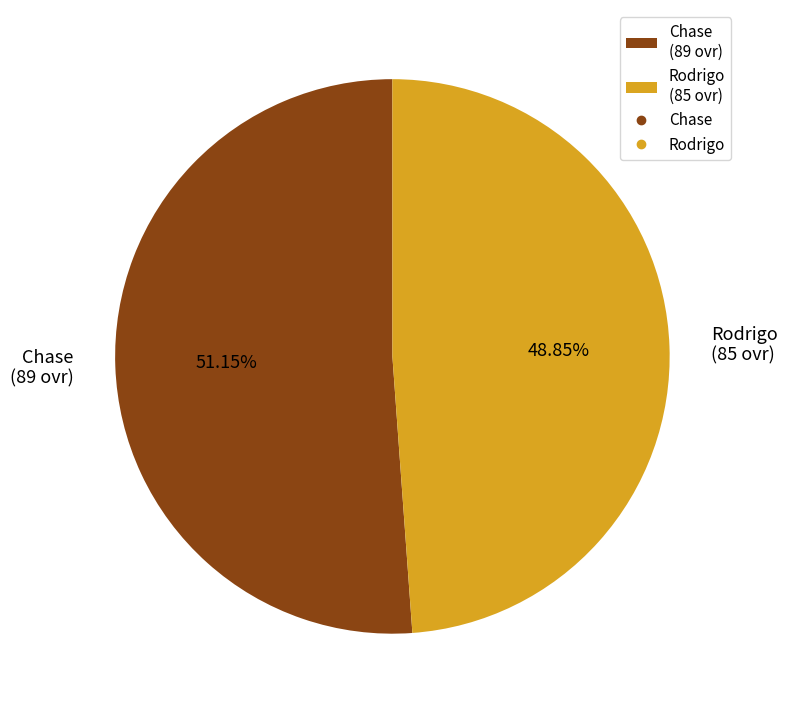

How many slices are in this pie chart?

2